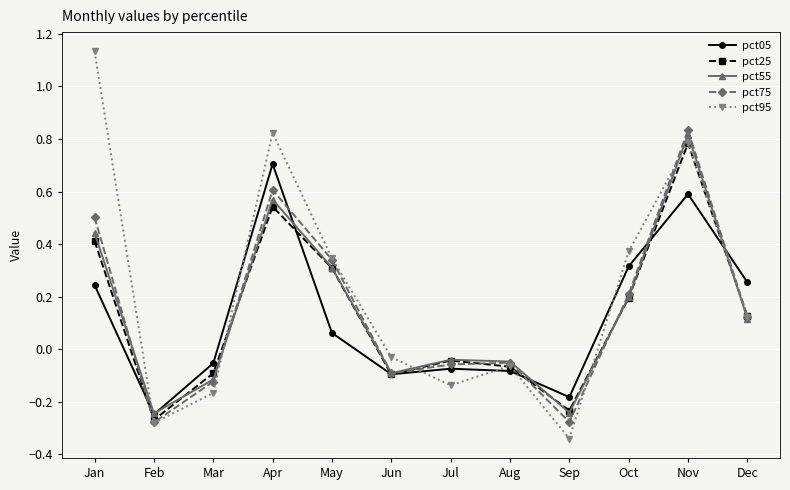

How many interior local peaks does the pct55 series have?

3